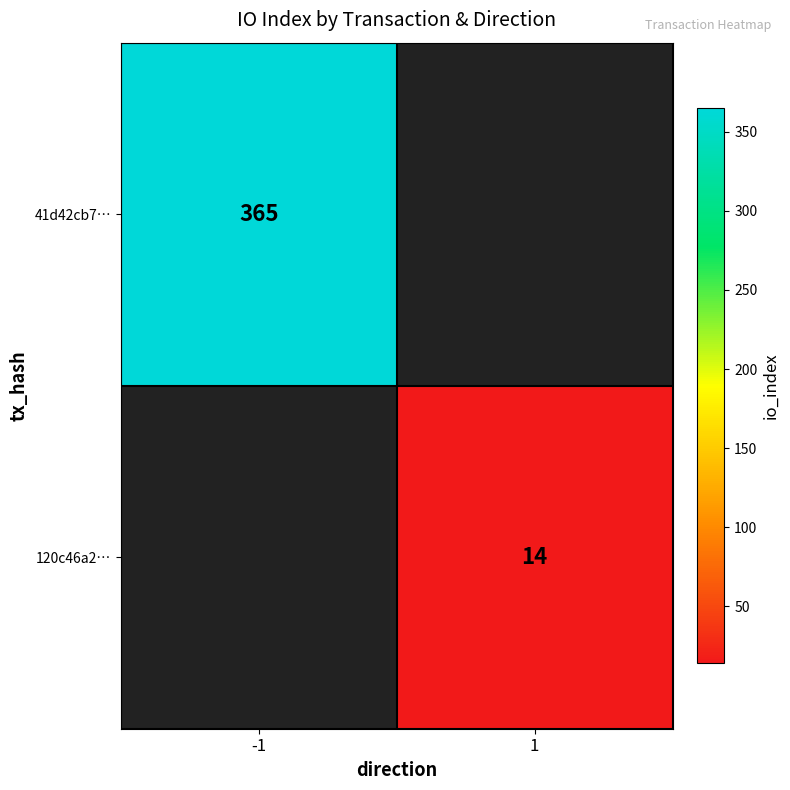

The value of 41d42cb7… at -1 is 365. True or false?

True